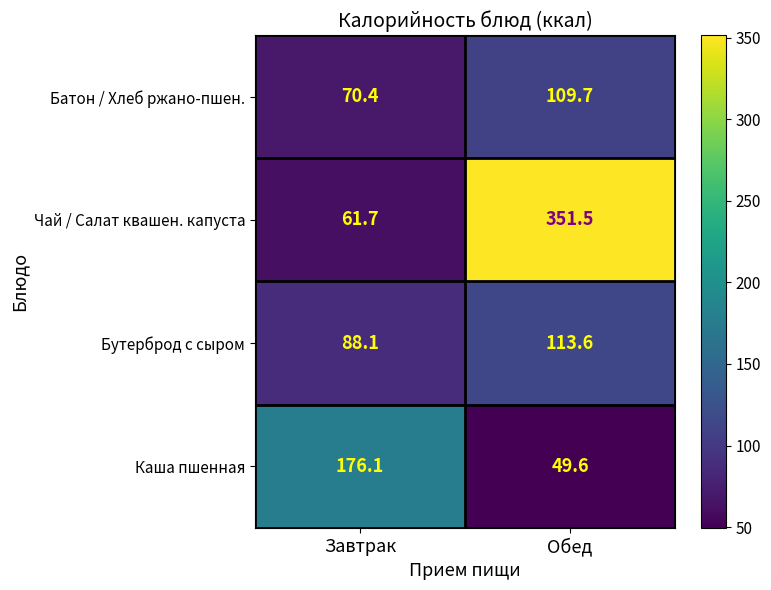

Reading right to left, list all the values displayed in this chart.

Батон / Хлеб ржано-пшен.: 109.7	70.4
Чай / Салат квашен. капуста: 351.5	61.7
Бутерброд с сыром: 113.6	88.1
Каша пшенная: 49.6	176.1